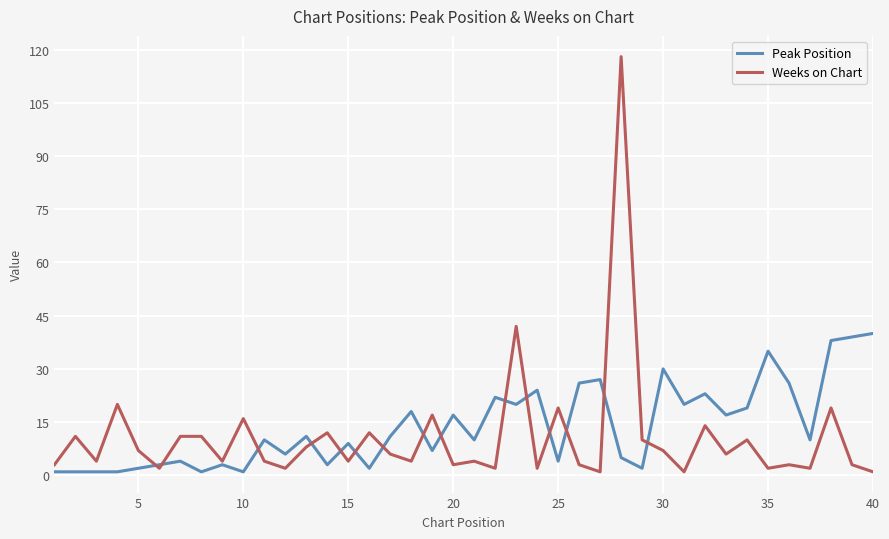

What is the maximum value shown in the chart?

118